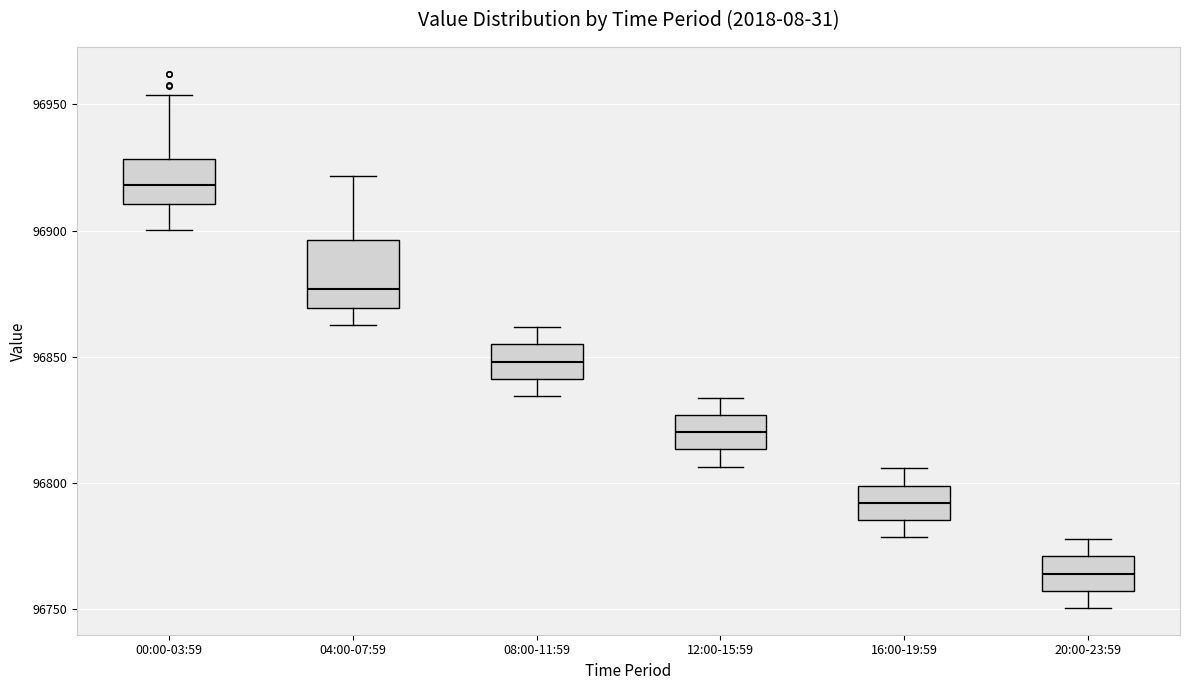

Which box's median line is the highest?

00:00-03:59